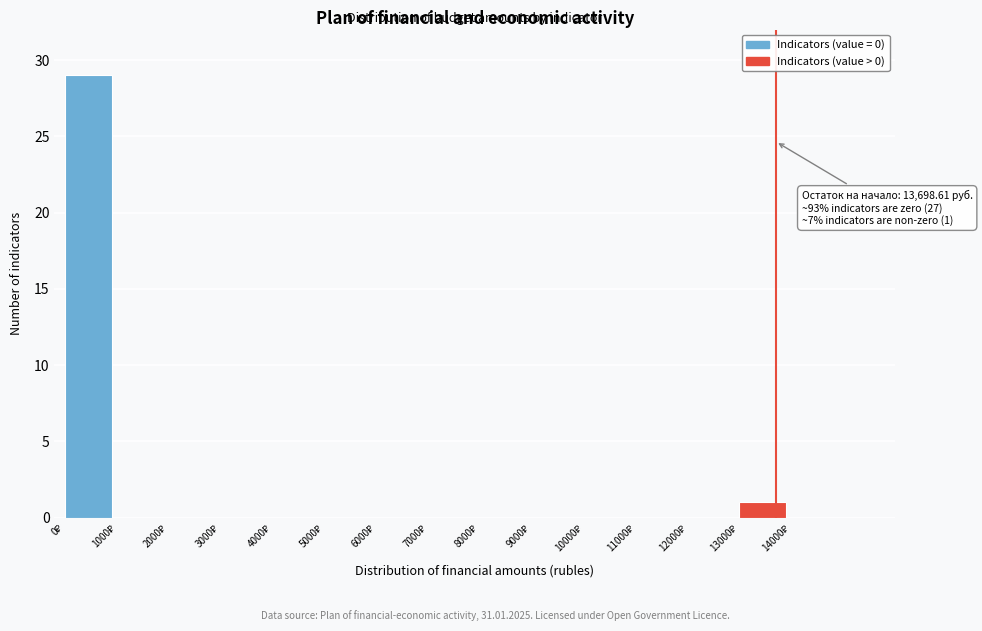

Which range on the x-axis has the tallest bar?

0 to 1000